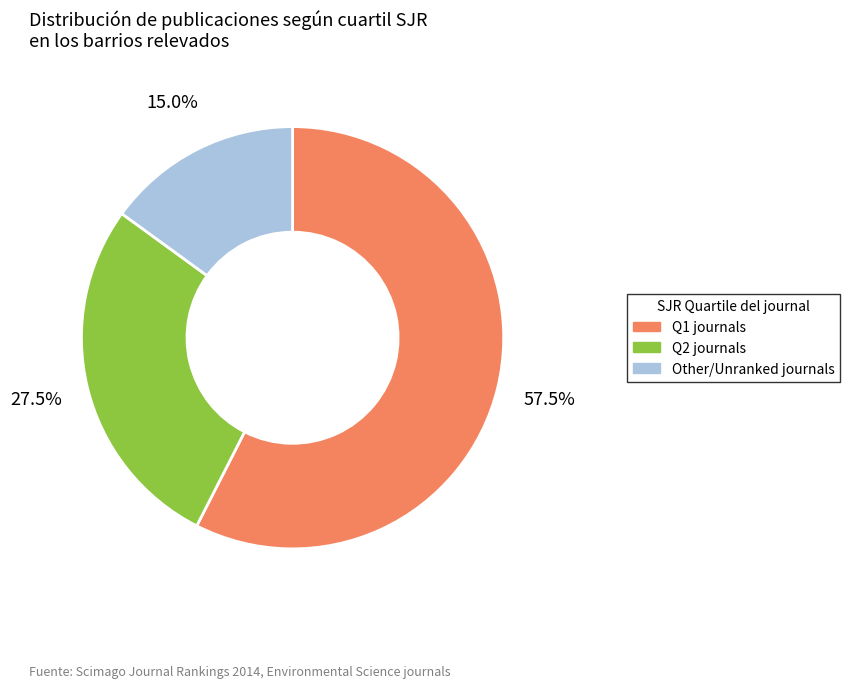

Rank the categories by value from lowest to highest.

Other/Unranked journals, Q2 journals, Q1 journals